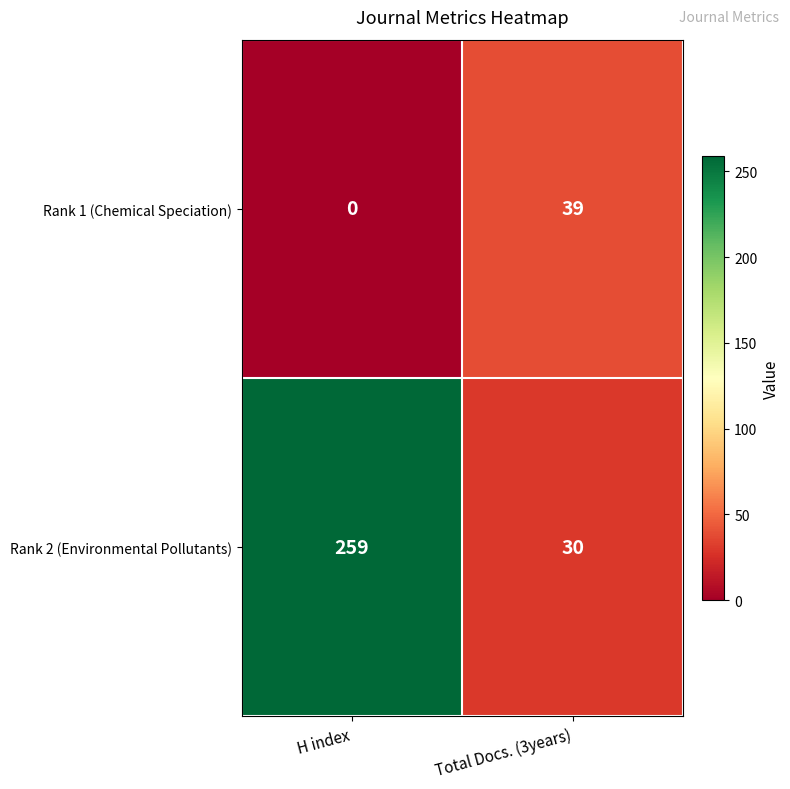

Is the value of Rank 2 (Environmental Pollutants) at H index greater than the value of Rank 1 (Chemical Speciation) at Total Docs. (3years)?

Yes